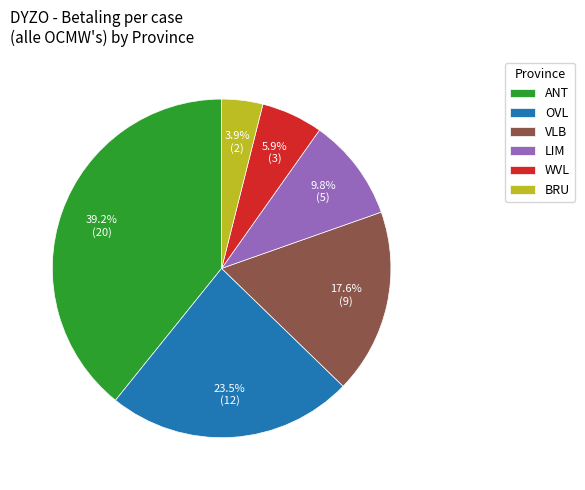

What portion of the pie excludes BRU?

96.1%